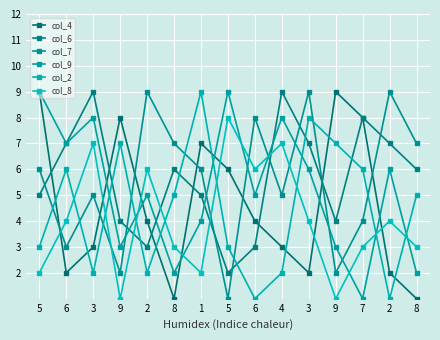

Reading right to left, extract all data points from this chart.

col_4: 1	2	8	9	2	3	4	6	7	1	4	8	3	2	9
col_6: 6	7	8	4	7	9	3	2	5	6	3	4	9	7	5
col_7: 7	9	4	2	9	5	8	1	6	7	9	2	5	3	6
col_9: 2	6	1	3	6	8	5	9	4	2	5	3	8	7	9
col_2: 5	1	6	7	8	2	1	3	9	5	2	7	2	6	3
col_8: 3	4	3	1	4	7	6	8	2	3	6	1	7	4	2